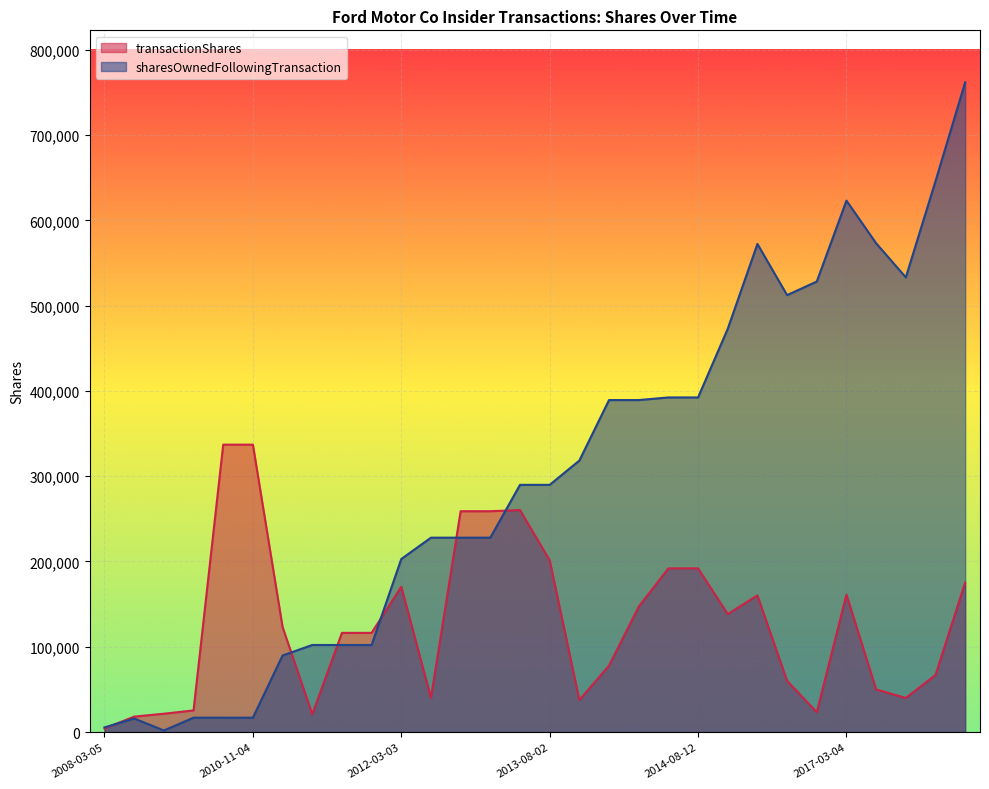

At which category does sharesOwnedFollowingTransaction reach its first local peak?

2009-03-05